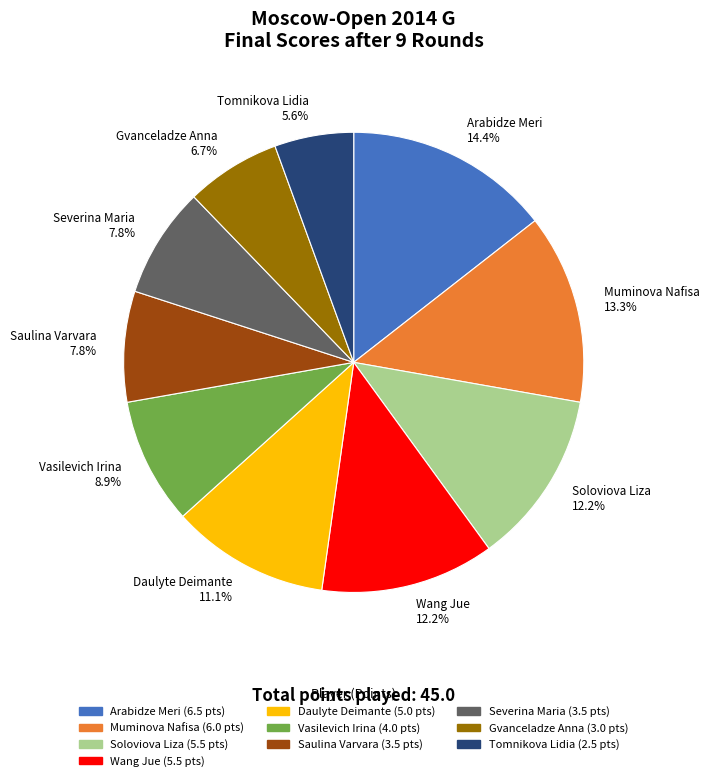

Is it true that Daulyte Deimante is 11% of the pie?

True